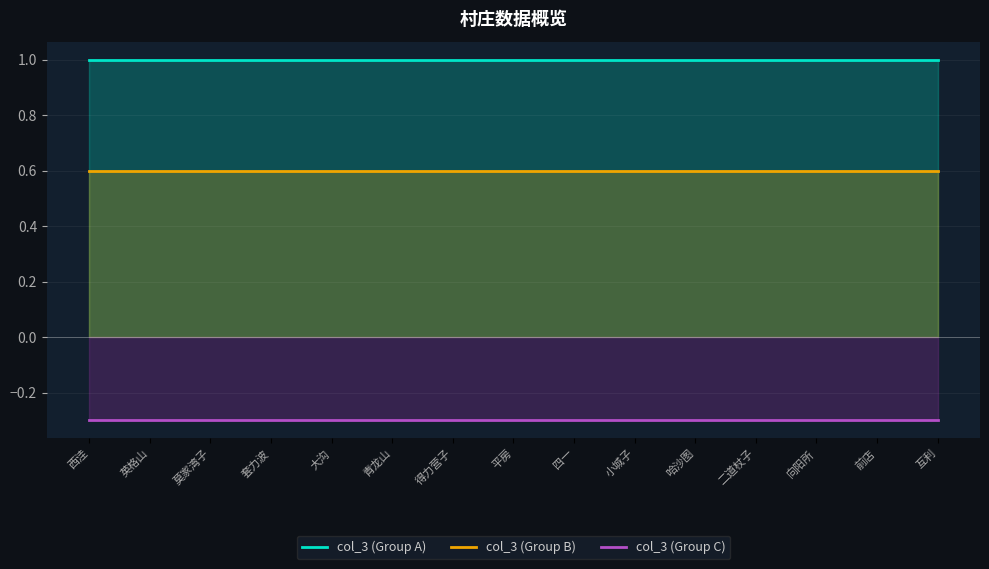

What are all the series names shown in the legend?

col_3 (Group A), col_3 (Group B), col_3 (Group C)